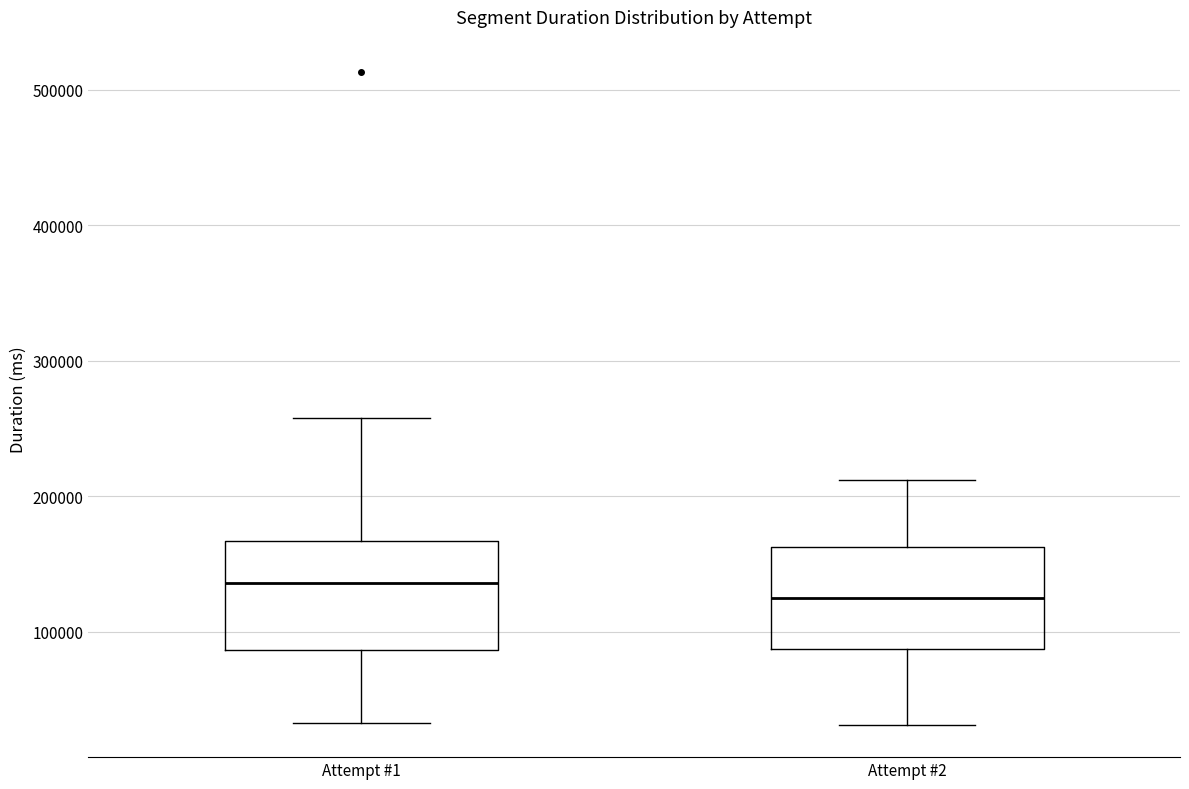

Where is the lower edge of the box for Attempt #1 on the y-axis? The values are not printed on the chart, so give them approximately, as read against the axis.

90000